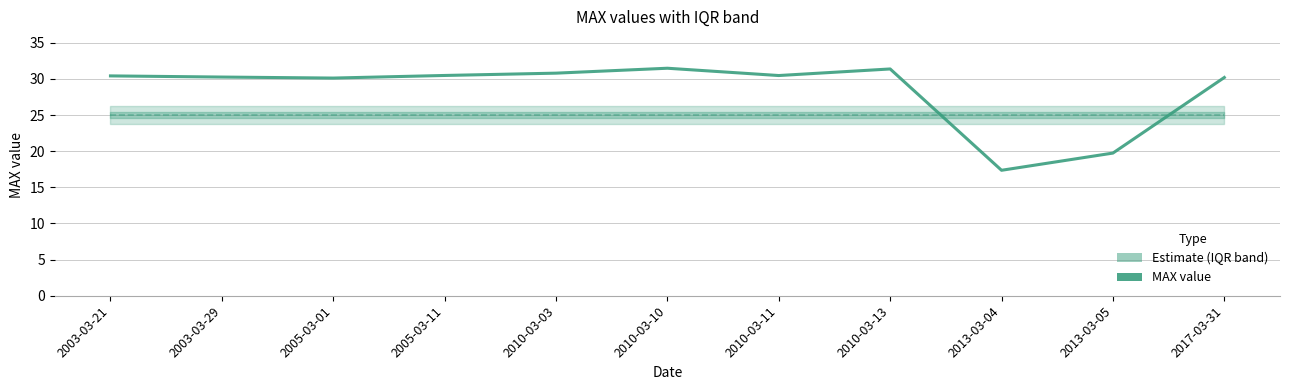

Reading left to right, transcribe all the data shown in this chart.

MAX (Estimate): 30.4	30.3	30.1	30.5	30.8	31.5	30.5	31.4	17.4	19.7	30.2
IQR midpoint: 25.0	25.0	25.0	25.0	25.0	25.0	25.0	25.0	25.0	25.0	25.0